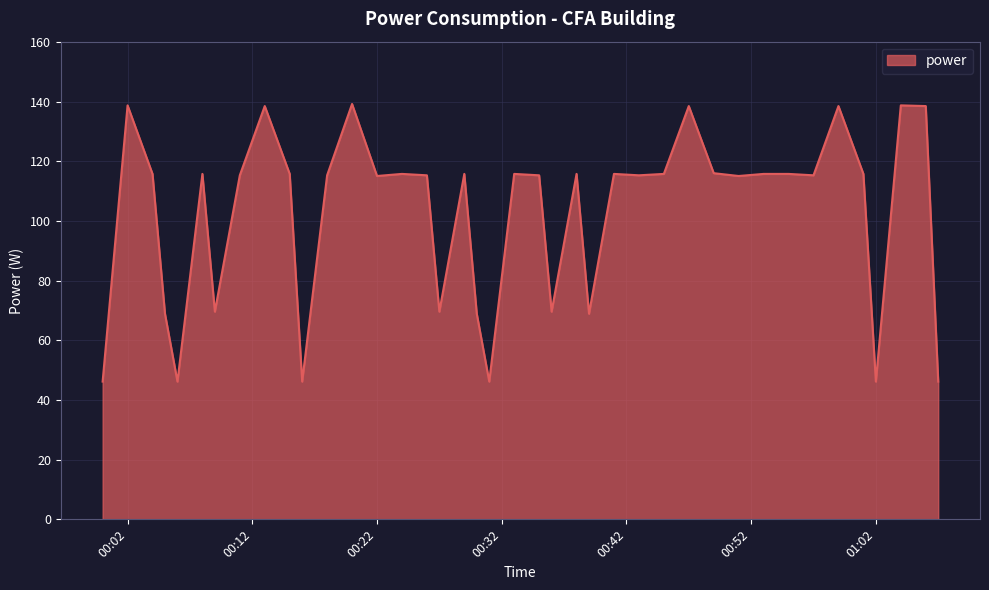

What is the smallest value displayed?

46.2